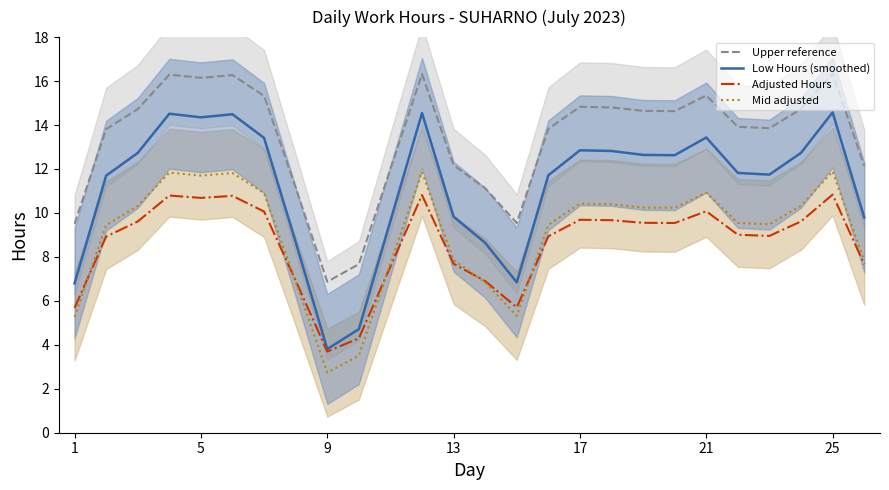

At how many categories does at least one series exceed 2?

26